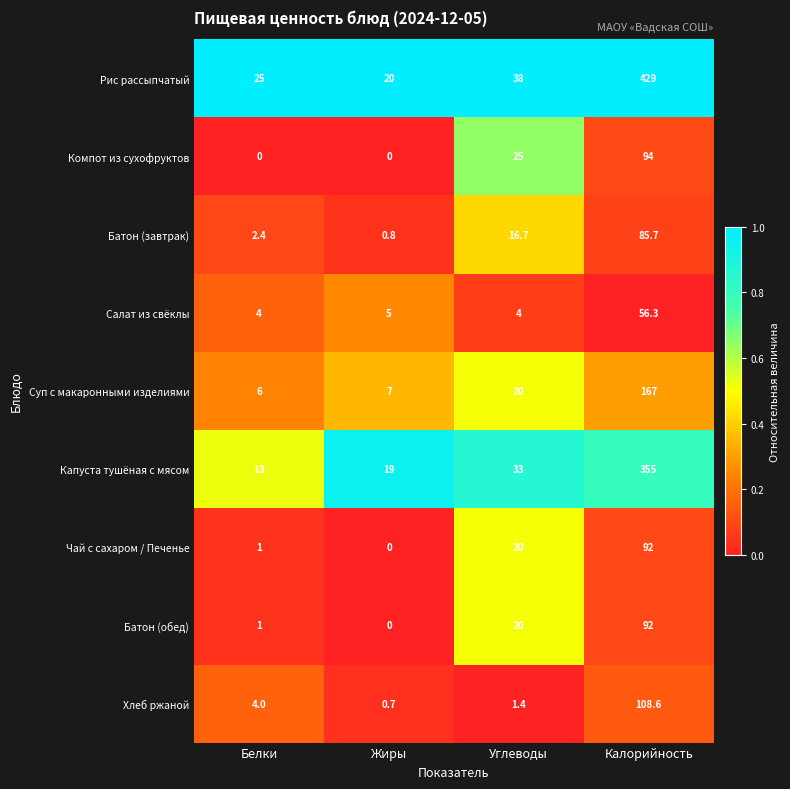

What is the average value of the Суп с макаронными изделиями series?

50.0